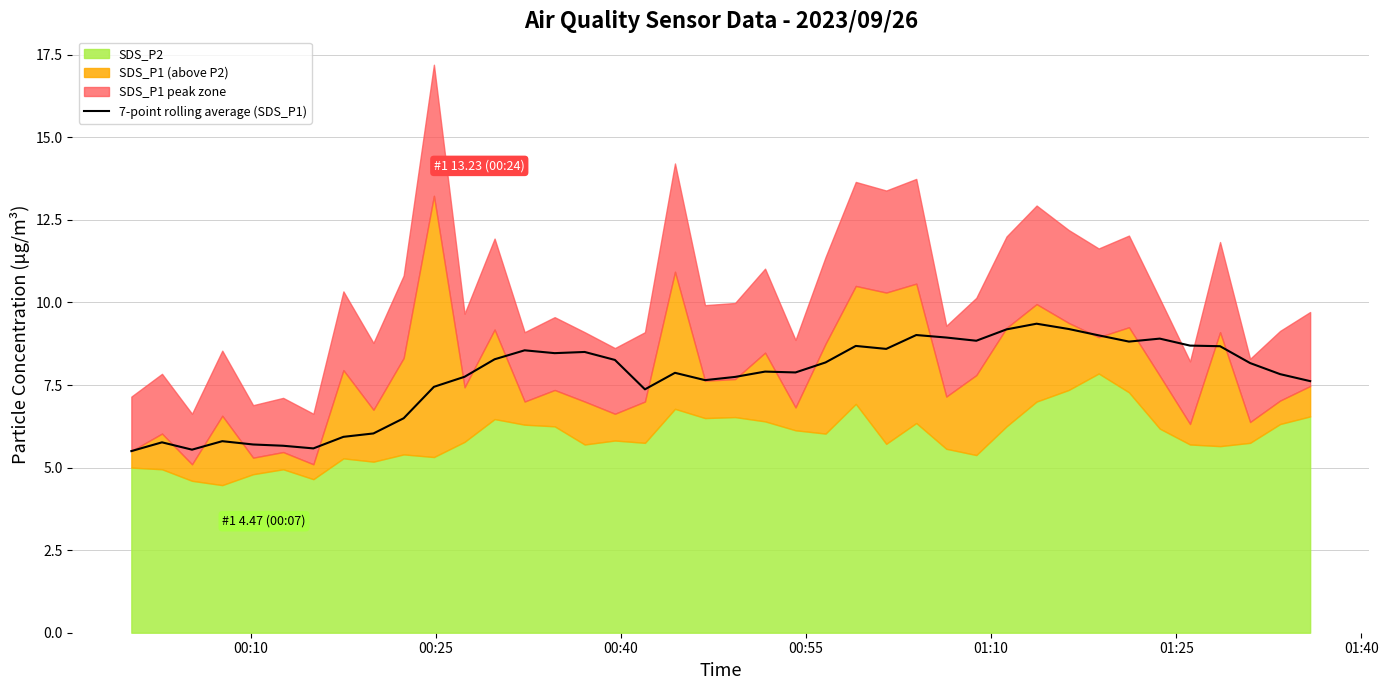

What is the highest value of the 7-point rolling average (SDS_P1) series?

9.4